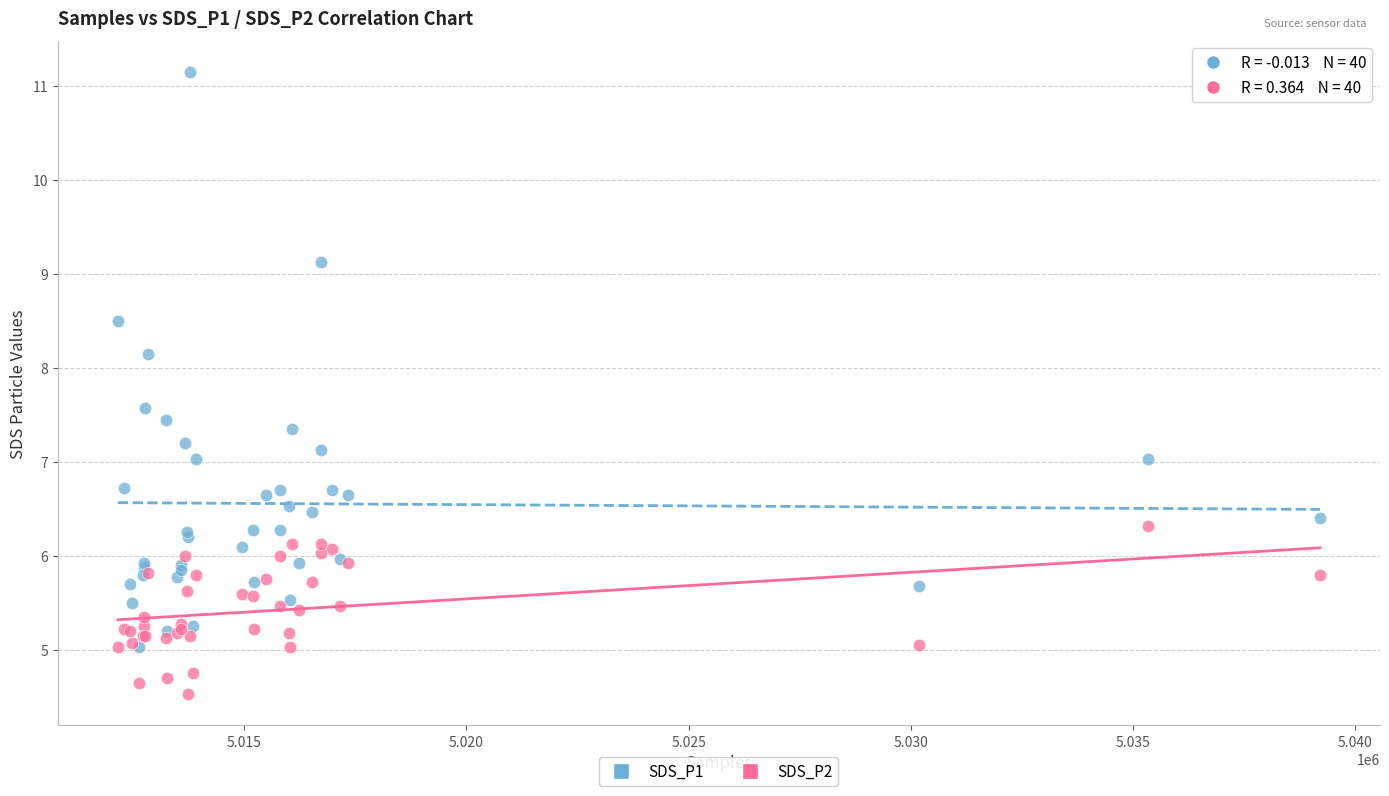

In the SDS_P1 series, what Y value is closest to 8?

8.2